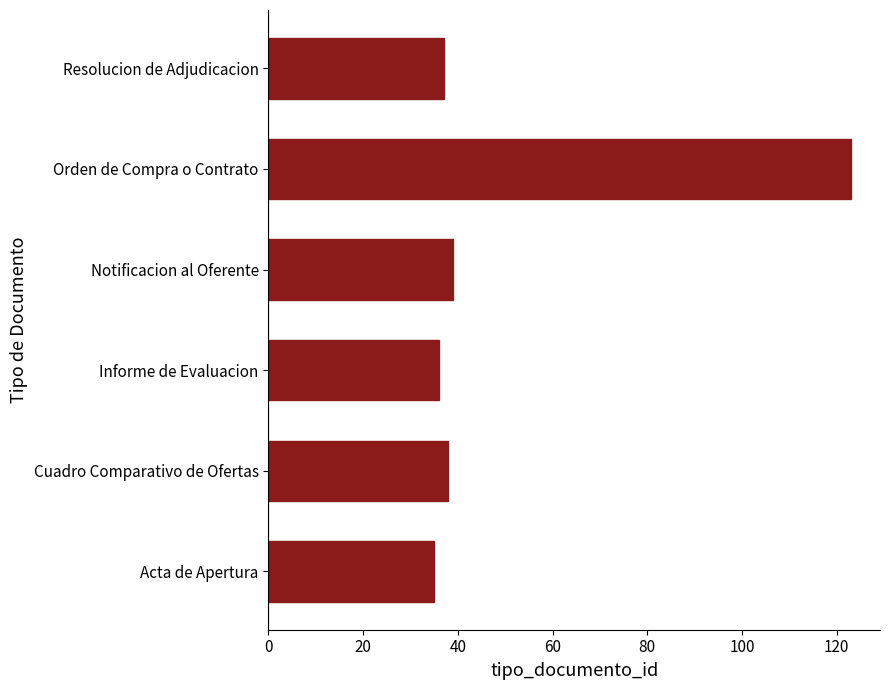

Are the bars grouped side by side (vs. stacked)?

No